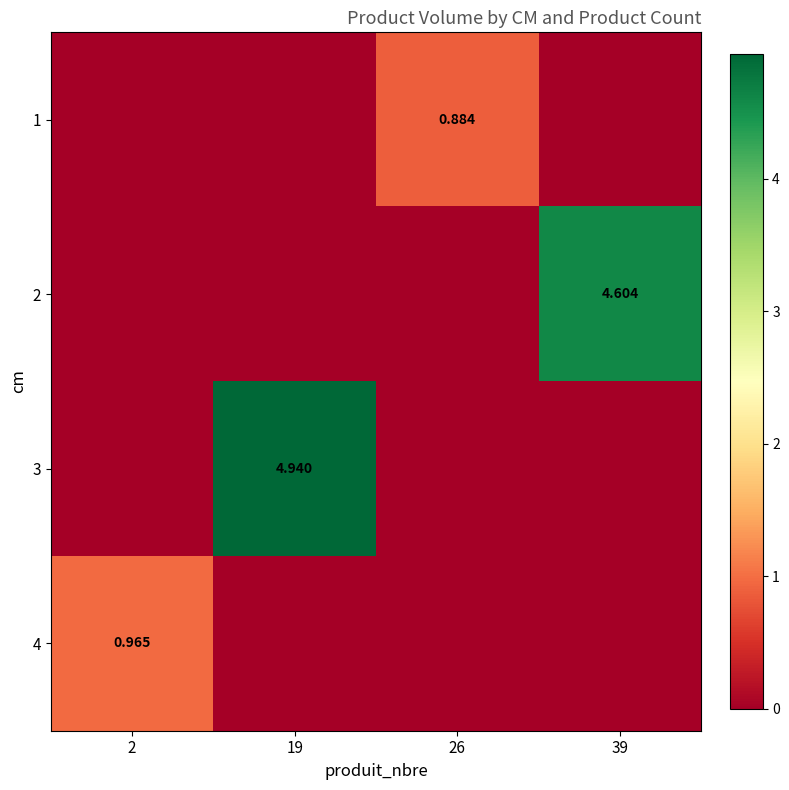

Which category has the highest value in the 2 series?

39